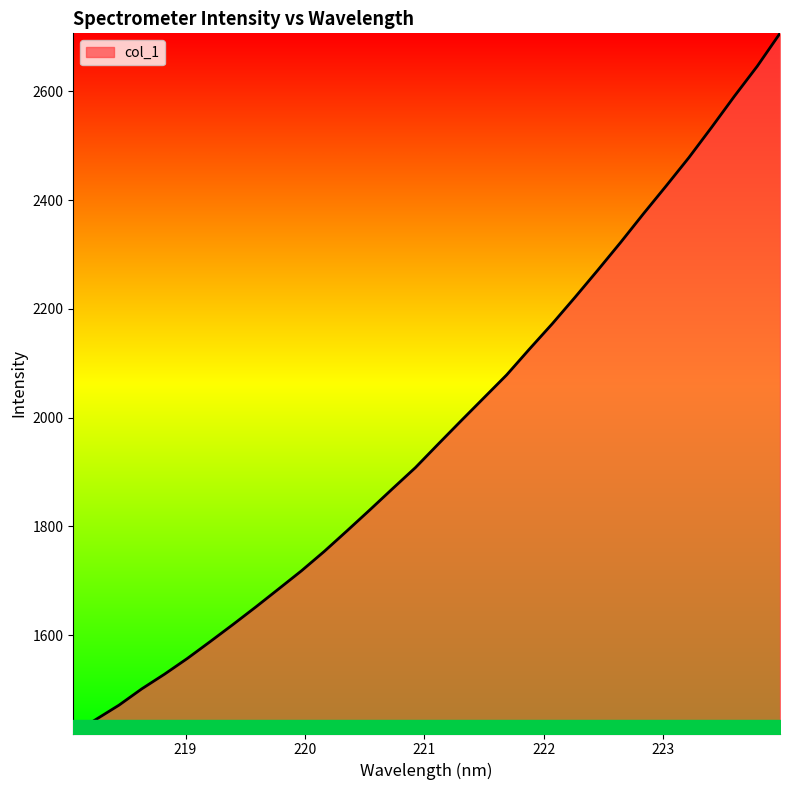

What is the difference between the second highest and minimum values?

1227.3